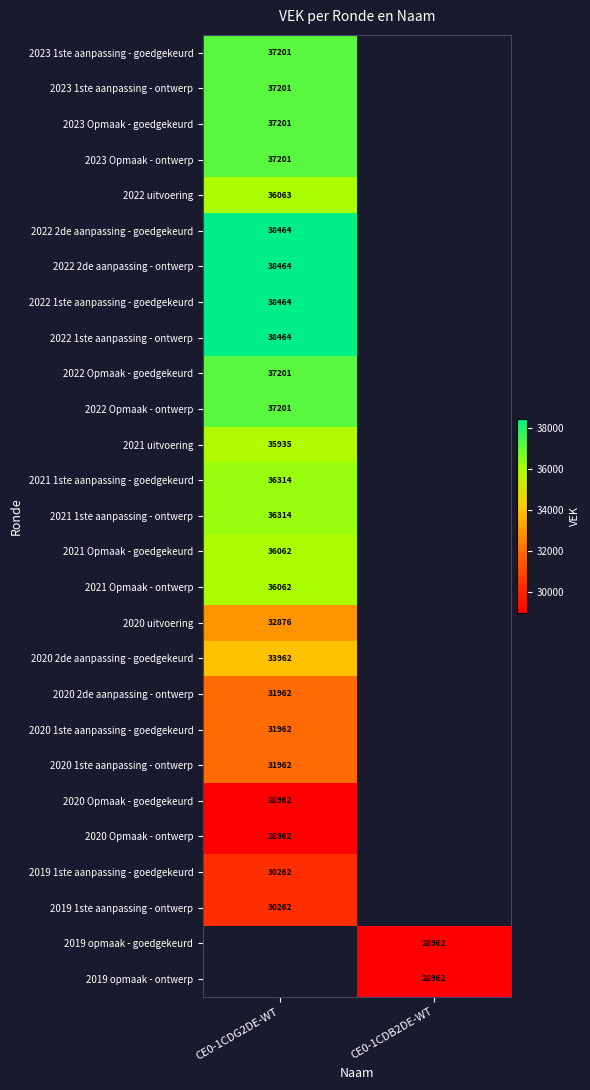

Is it true that 2020 Opmaak - ontwerp equals 28962 at CE0-1CDG2DE-WT?

True